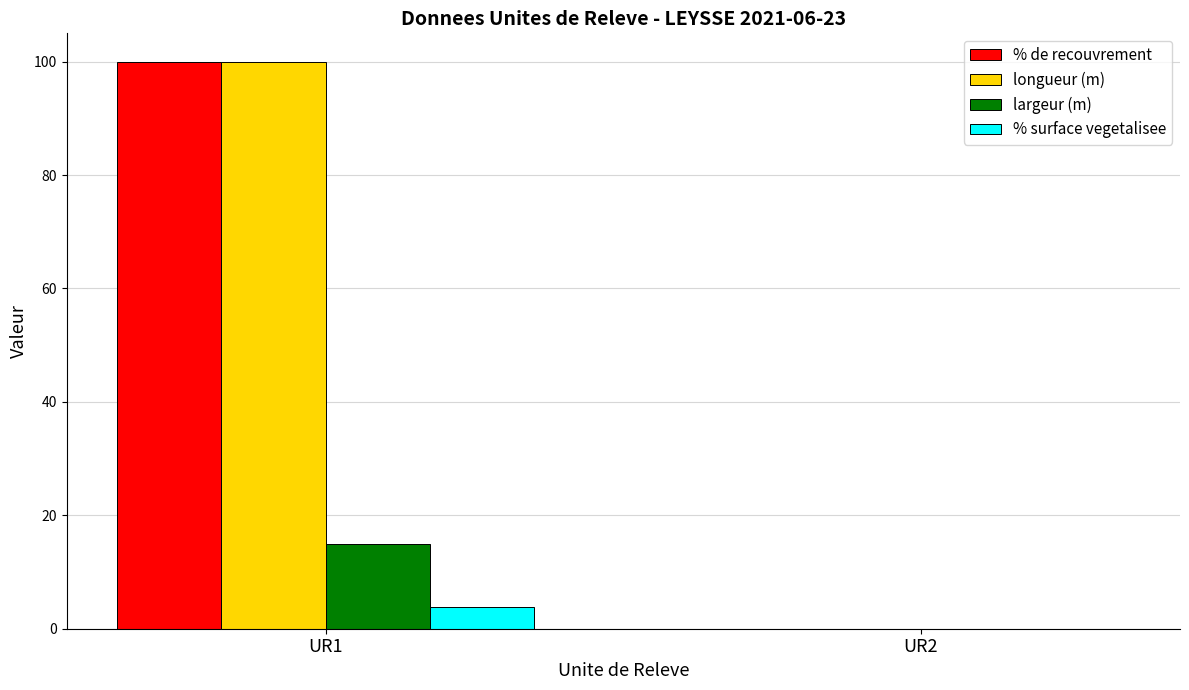

What is the maximum value shown in the chart?

100.0